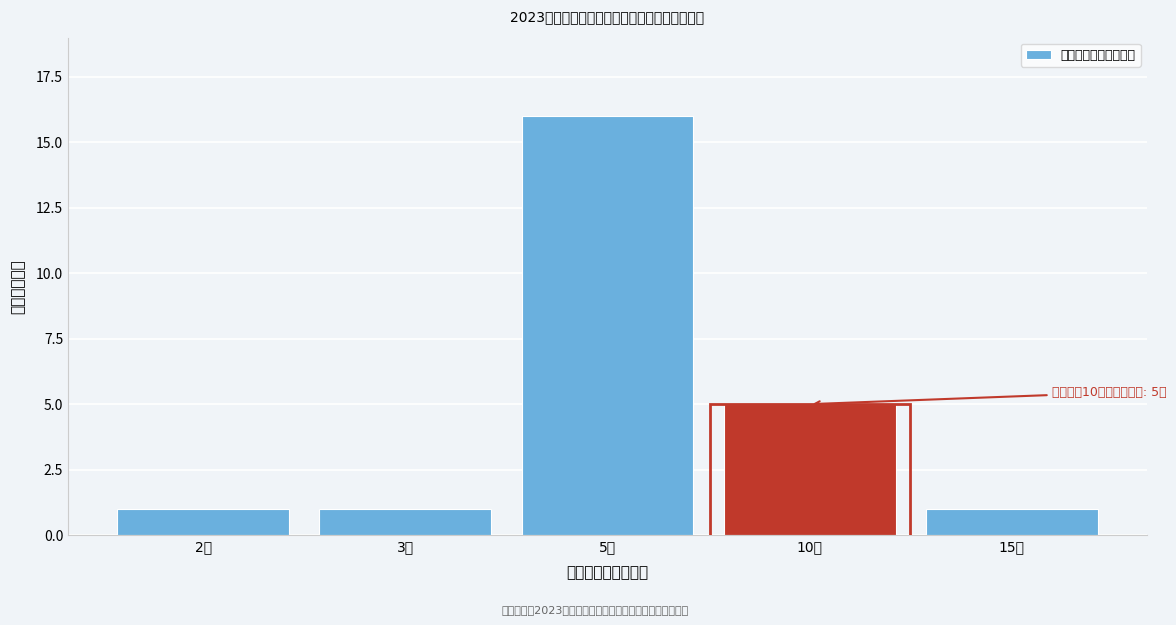

Reading left to right, list all the values displayed in this chart.

1	1	16	5	1